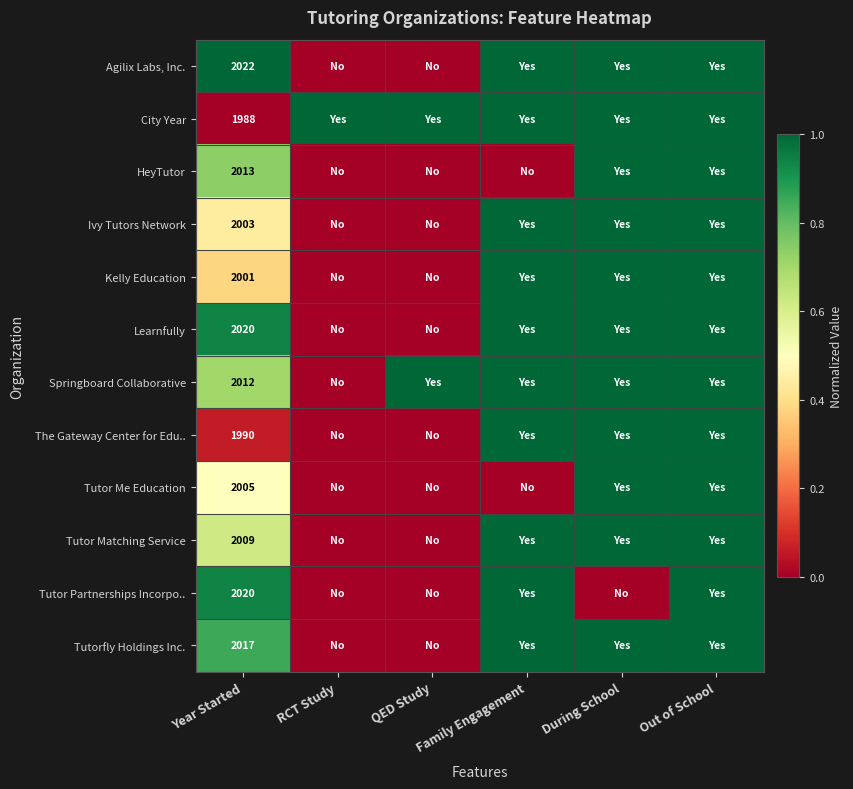

True or false: Tutor Matching Service has a value of 2009 at Year Started.

True